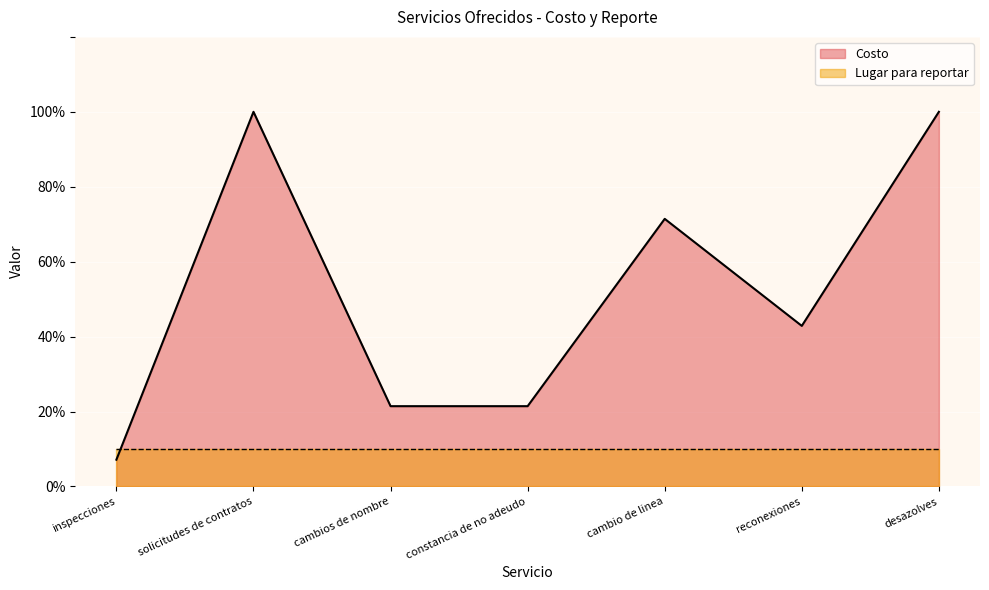

What is the difference between the values at inspecciones and reconexiones?

35.7